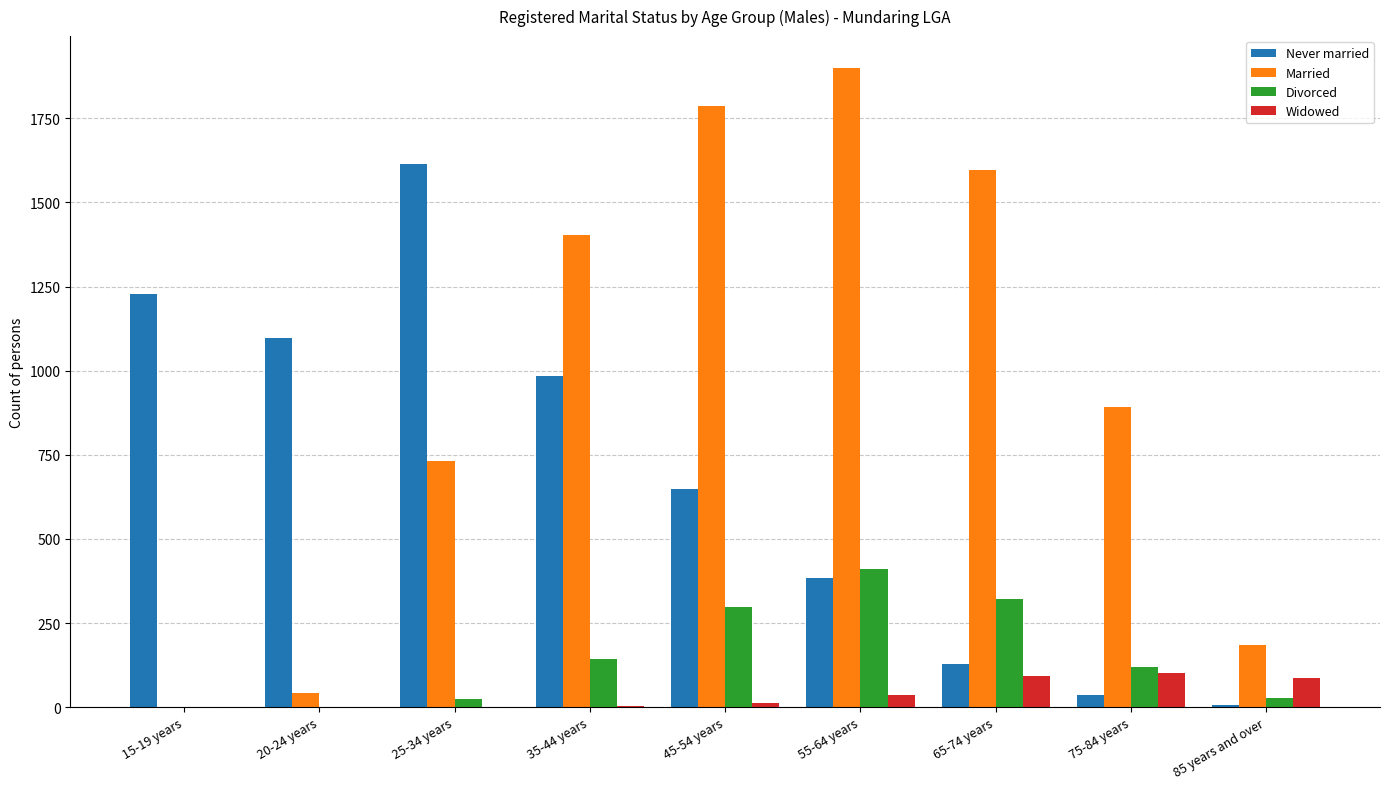

Which series has the largest total across all categories?

Married